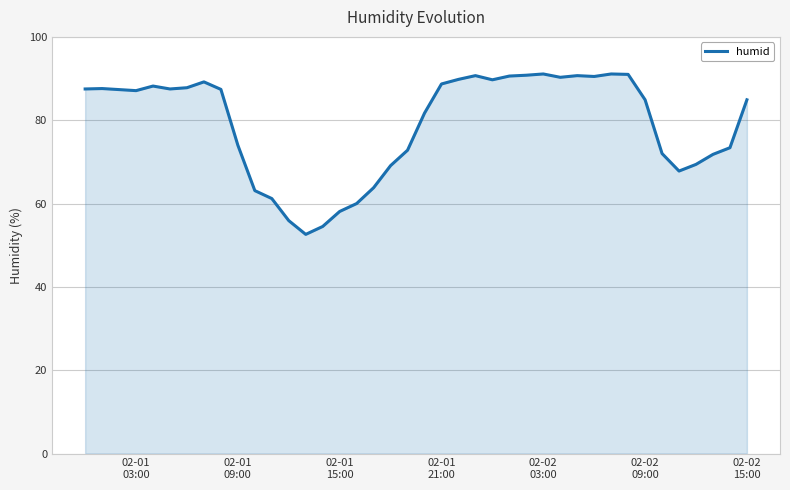

What is the minimum value shown in the chart?

52.6